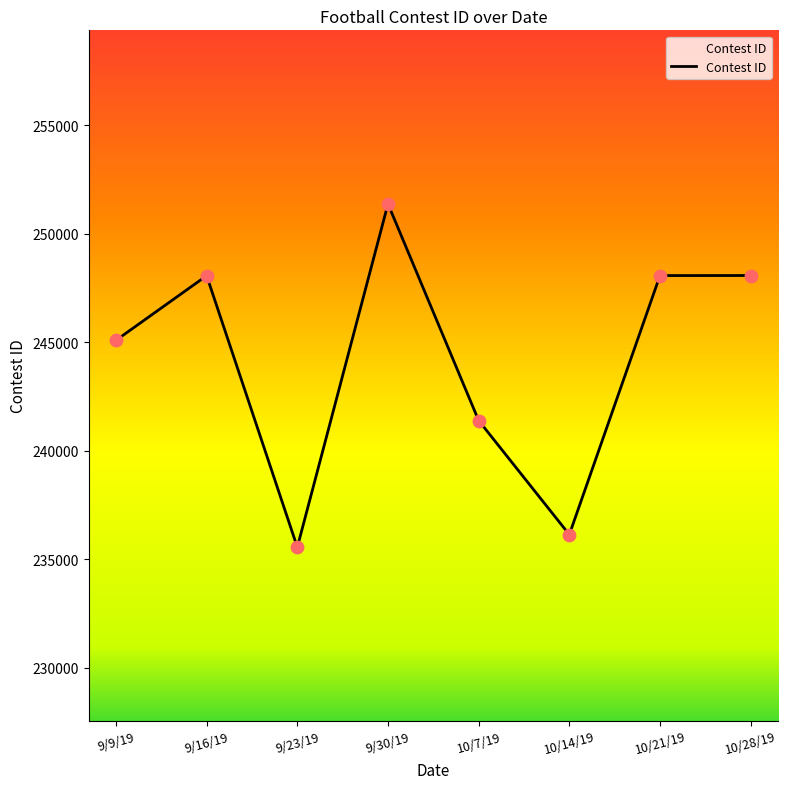

Between 10/7/19 and 9/16/19, which is larger?

9/16/19